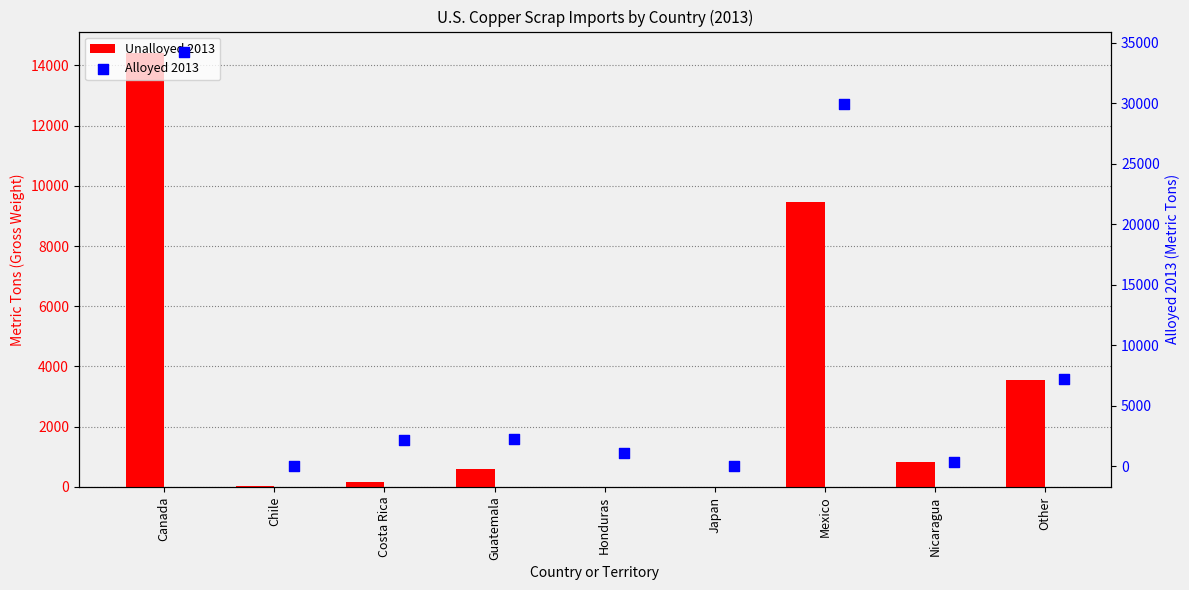

At which category is the sum across all series the highest?

Canada